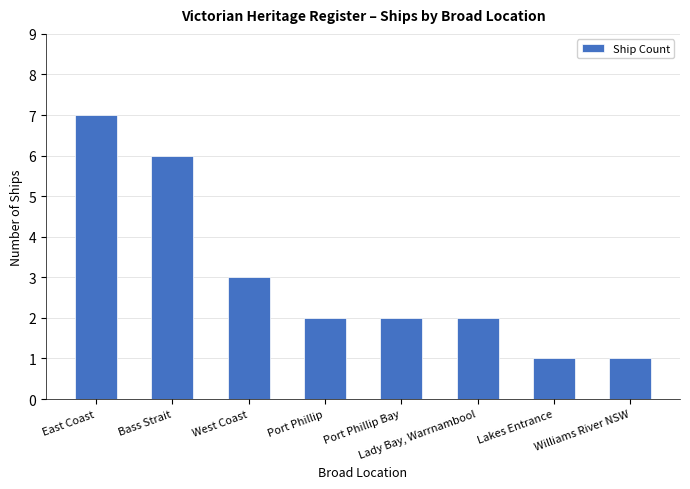

How many bars are there in total?

8